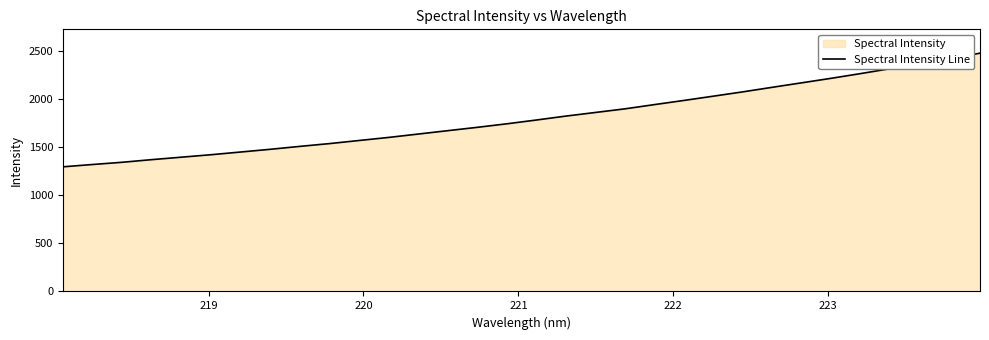

What is the smallest value displayed?

1298.0